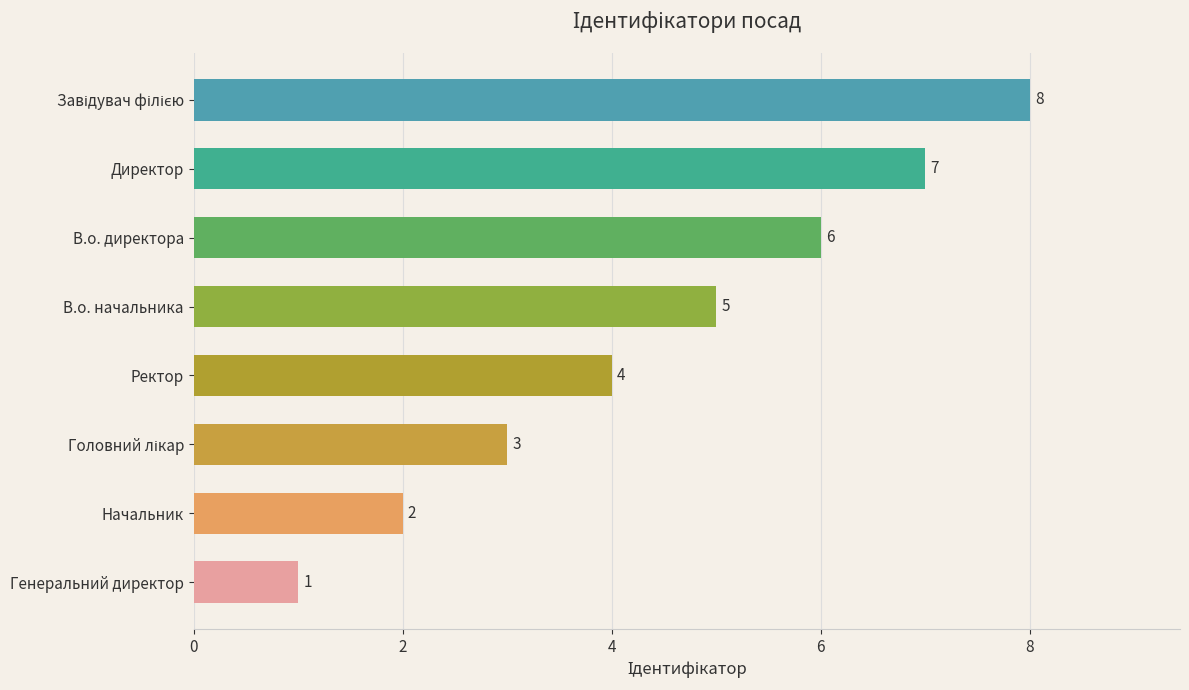

Where is the data nearest to the value 4?

Ректор